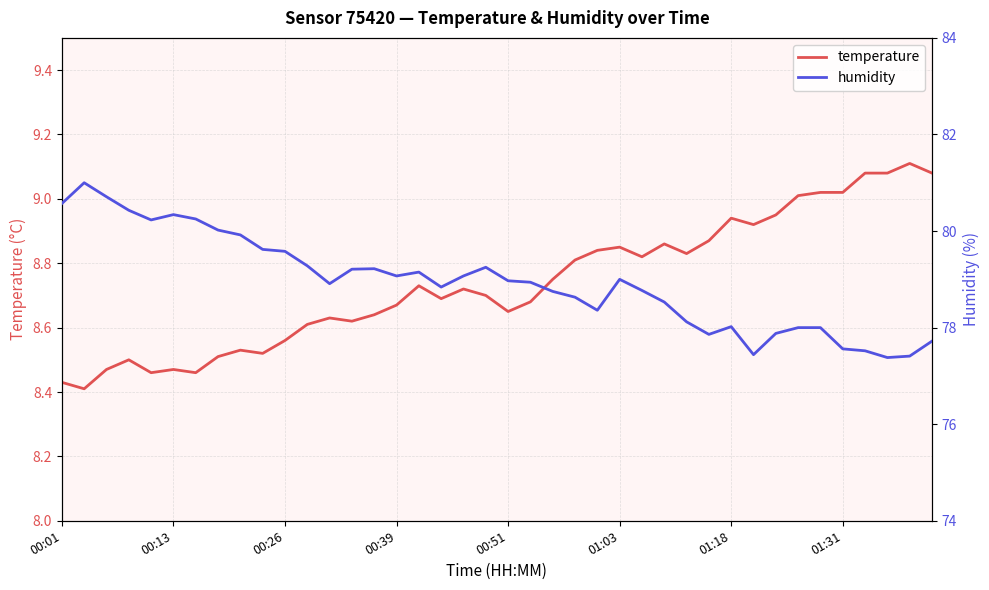

The value of temperature at 00:39 is 12.4. True or false?

False